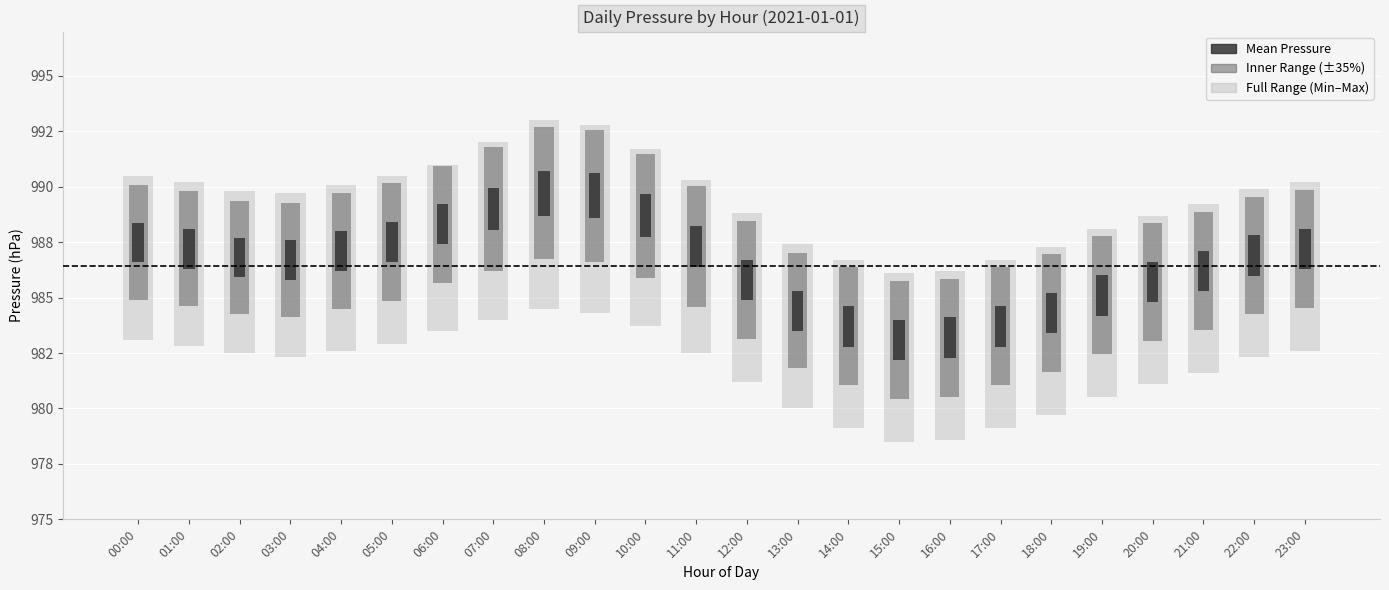

At which category does the chart reach its peak across all series?

08:00